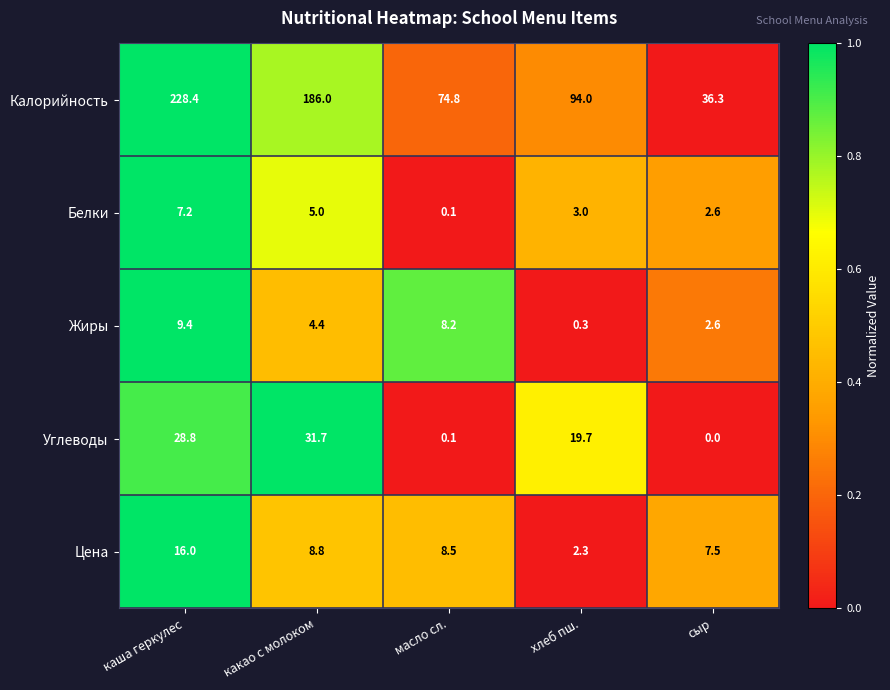

Which series has the largest range (max minus min)?

Калорийность